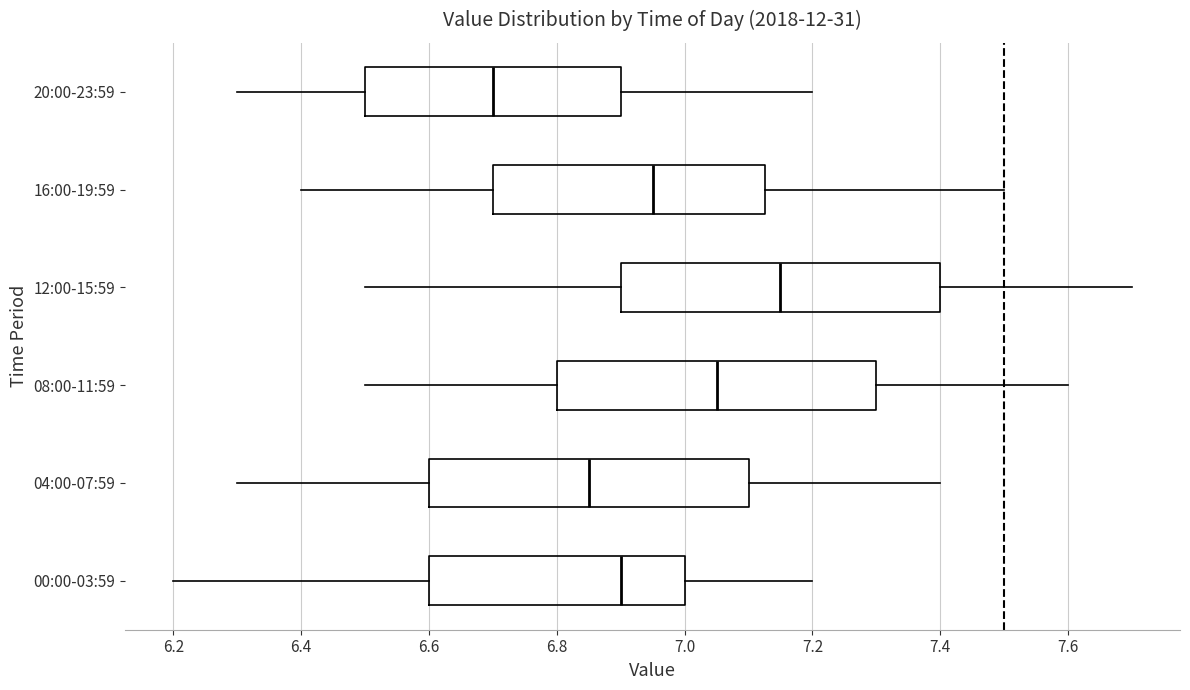

Reading bottom to top, transcribe this box plot: for each box, give where its median line is, the range the box spans, and where its two whiskers end, as read against the x-axis. The values are not printed on the chart, so give them approximately, as read against the axis.

00:00-03:59: median 6.90, box 6.60 to 7.00, whiskers 6.20 to 7.20
04:00-07:59: median 6.86, box 6.60 to 7.10, whiskers 6.30 to 7.40
08:00-11:59: median 7.06, box 6.80 to 7.30, whiskers 6.50 to 7.60
12:00-15:59: median 7.16, box 6.90 to 7.40, whiskers 6.50 to 7.70
16:00-19:59: median 6.96, box 6.70 to 7.12, whiskers 6.40 to 7.50
20:00-23:59: median 6.70, box 6.50 to 6.90, whiskers 6.30 to 7.20